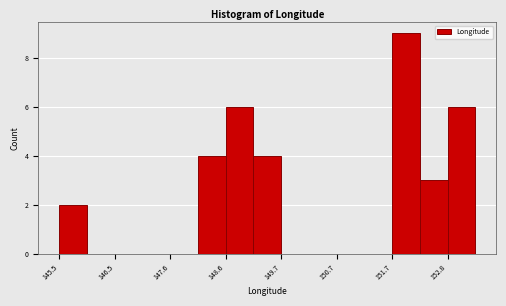

Around what value on the x-axis is the tallest bar? Give the approximate position of its centre, as read against the axis.

152.0